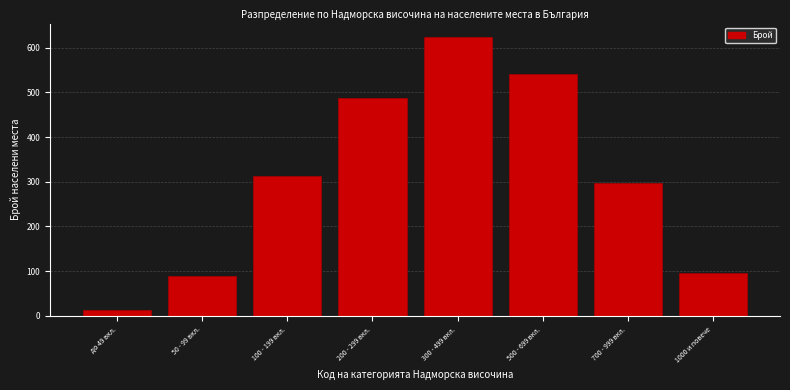

Reading left to right, extract all data points from this chart.

до 49 вкл.=12	50 - 99 вкл.=89	100 - 199 вкл.=312	200 - 299 вкл.=487	300 - 499 вкл.=623	500 - 699 вкл.=541	700 - 999 вкл.=298	1000 и повече=97